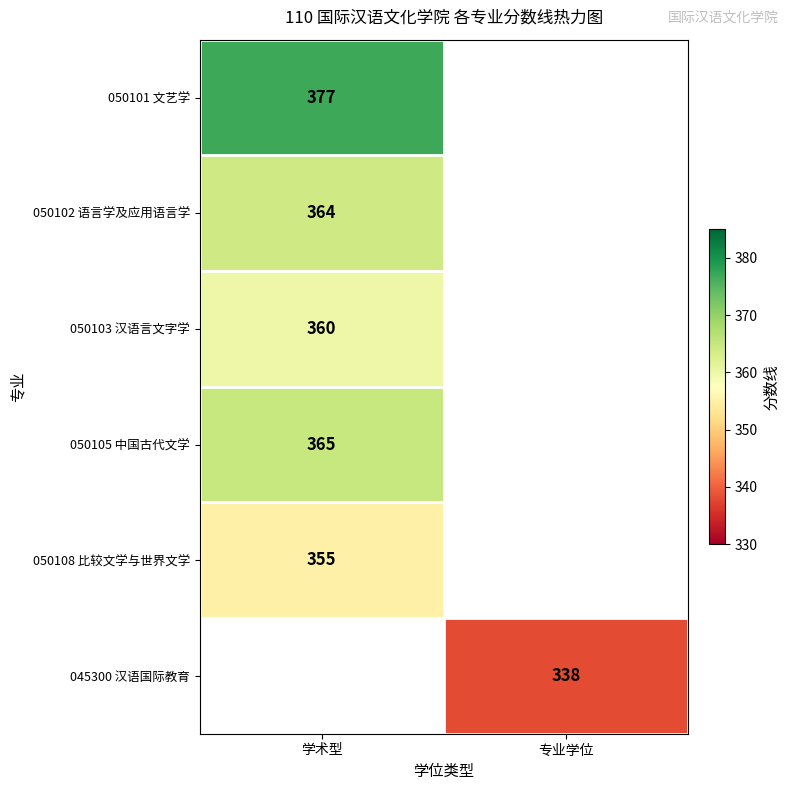

The value of 050105 中国古代文学 at 学术型 is 365. True or false?

True